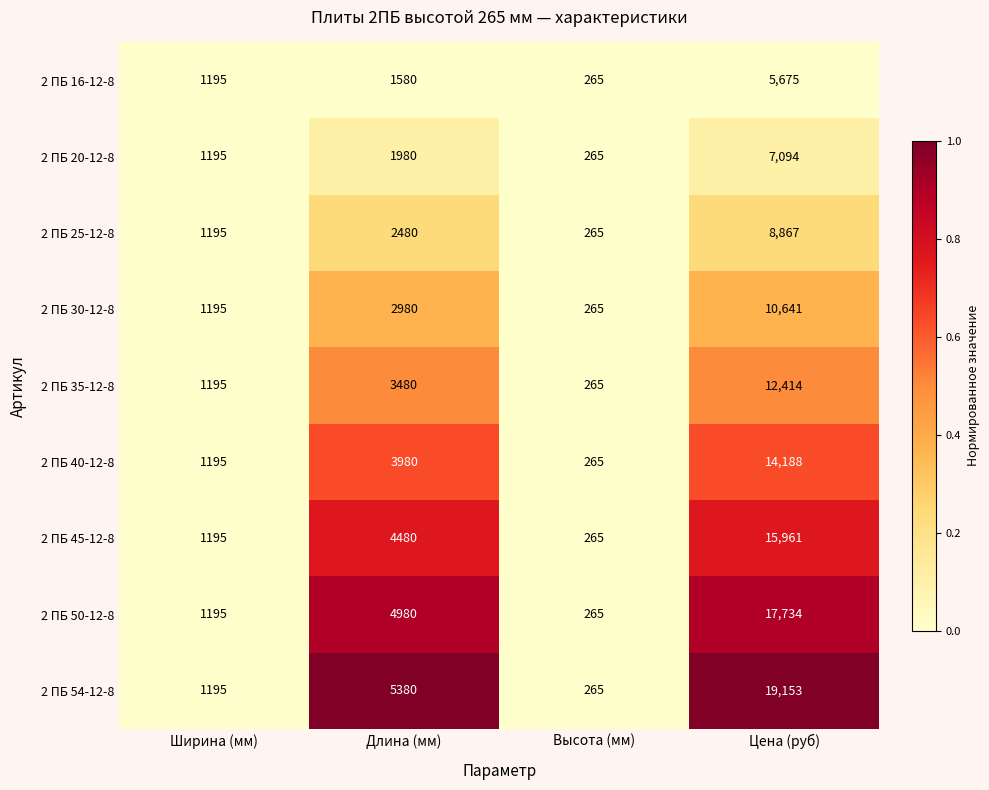

List the series in order of their peak value, lowest first.

2 ПБ 16-12-8, 2 ПБ 20-12-8, 2 ПБ 25-12-8, 2 ПБ 30-12-8, 2 ПБ 35-12-8, 2 ПБ 40-12-8, 2 ПБ 45-12-8, 2 ПБ 50-12-8, 2 ПБ 54-12-8